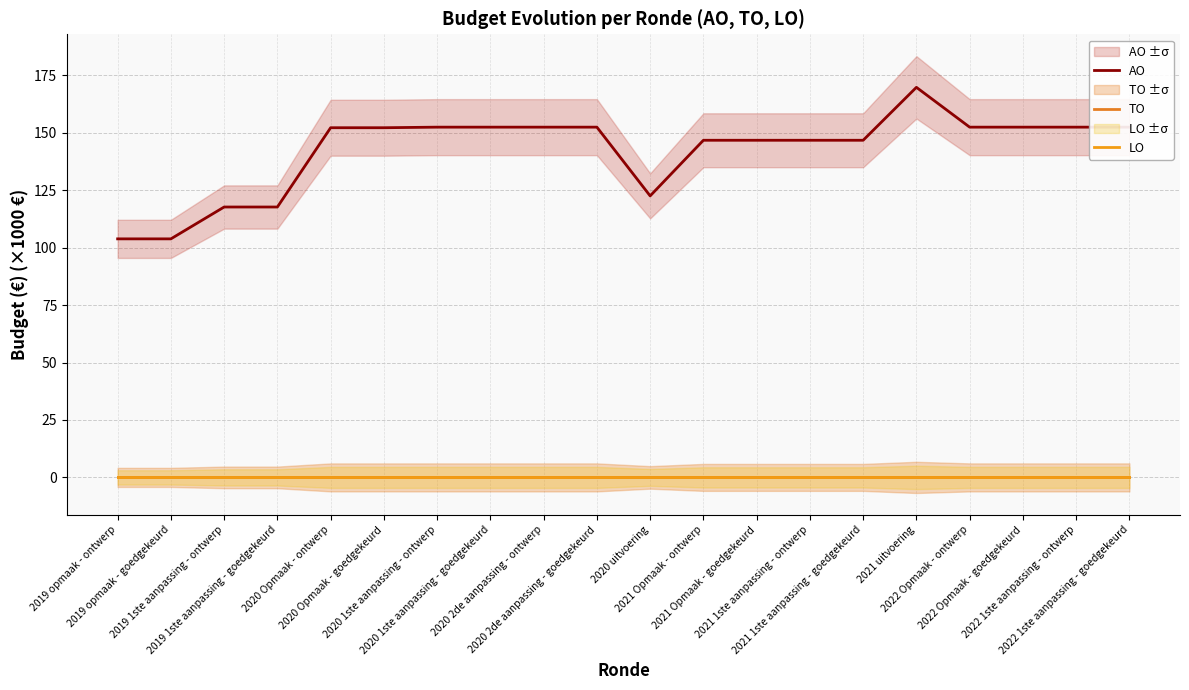

Reading left to right, transcribe all the data shown in this chart.

AO: 103.9	103.9	117.7	117.7	152.3	152.3	152.5	152.5	152.5	152.5	122.6	146.8	146.8	146.8	146.8	169.8	152.5	152.5	152.5	152.5
TO: 0.0	0.0	0.0	0.0	0.0	0.0	0.0	0.0	0.0	0.0	0.0	0.0	0.0	0.0	0.0	0.0	0.0	0.0	0.0	0.0
LO: 0.0	0.0	0.0	0.0	0.0	0.0	0.0	0.0	0.0	0.0	0.0	0.0	0.0	0.0	0.0	0.0	0.0	0.0	0.0	0.0